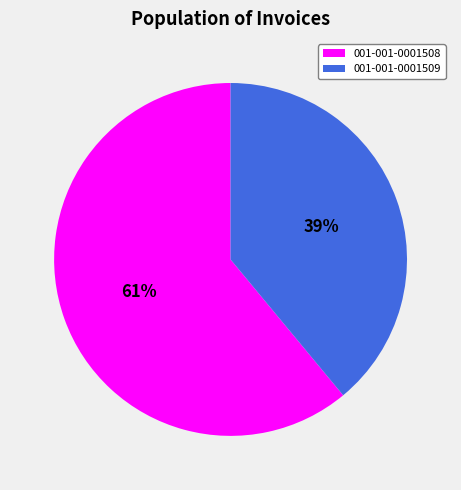

Which category has the smallest portion of the pie?

001-001-0001509